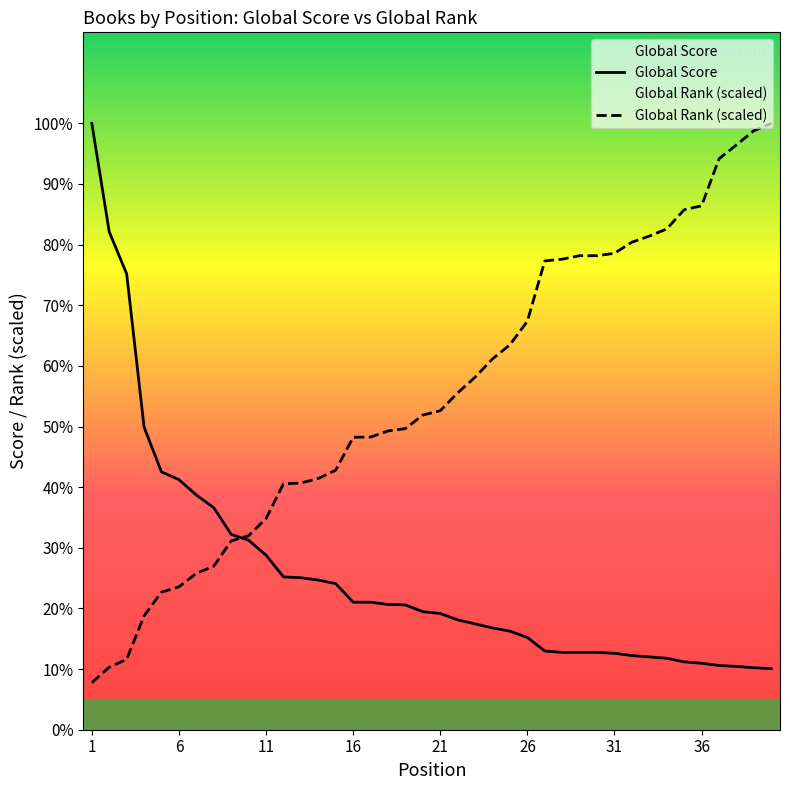

Which series has the largest range (max minus min)?

Global Rank (scaled)